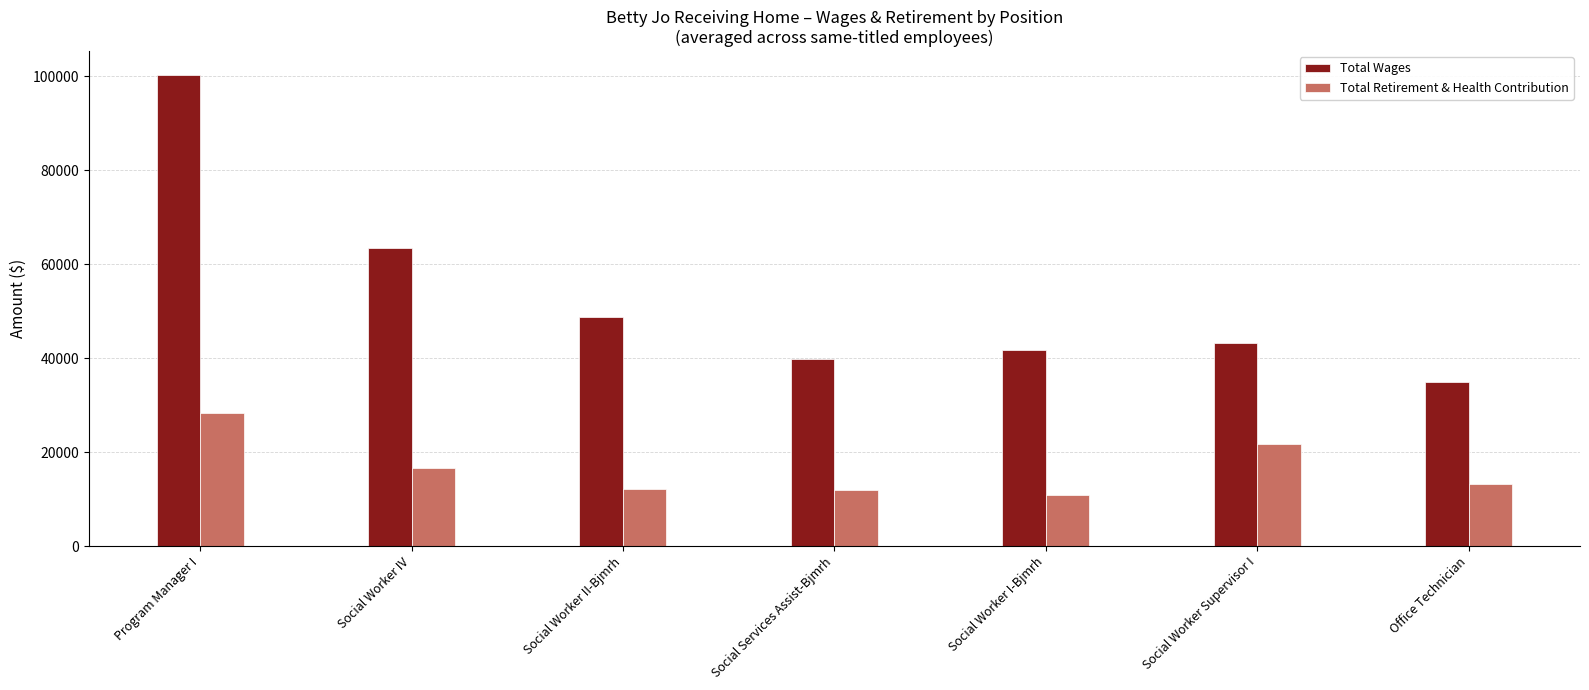

True or false: Total Wages has a value of 44462.8 at Program Manager I.

False